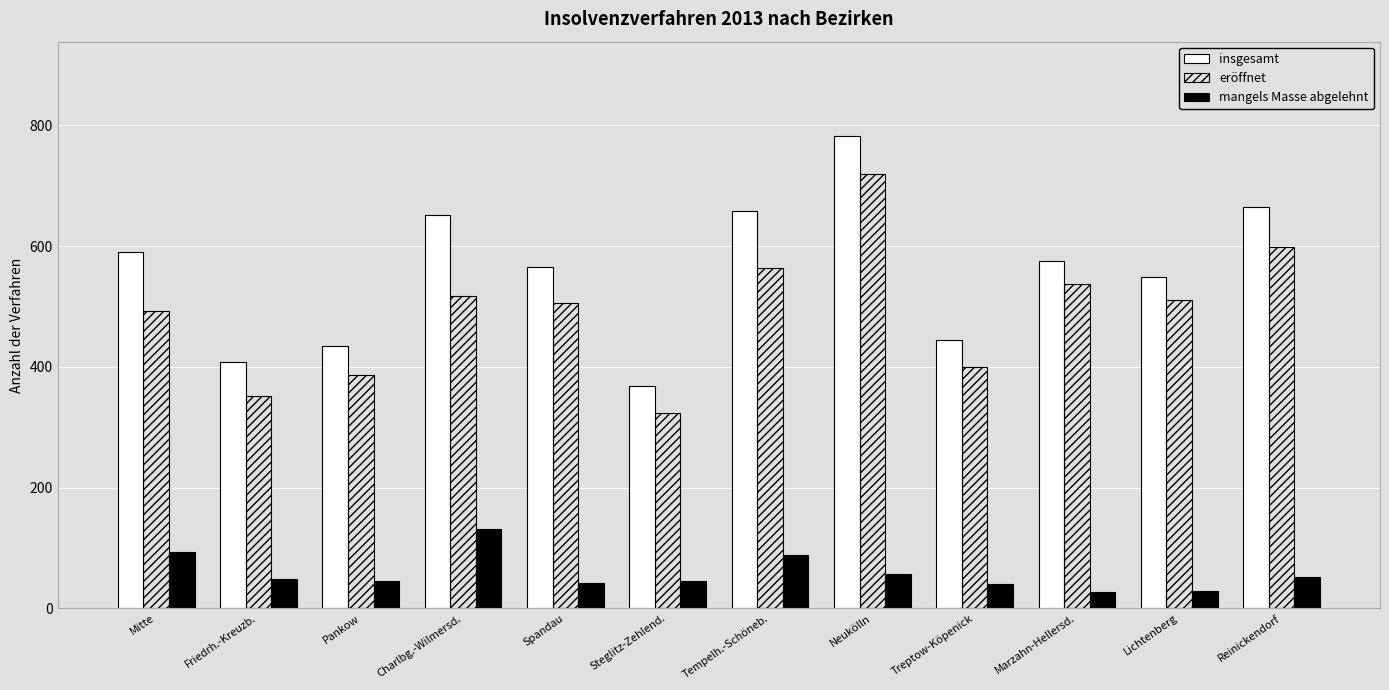

How many values in the eröffnet series are below 510?

6